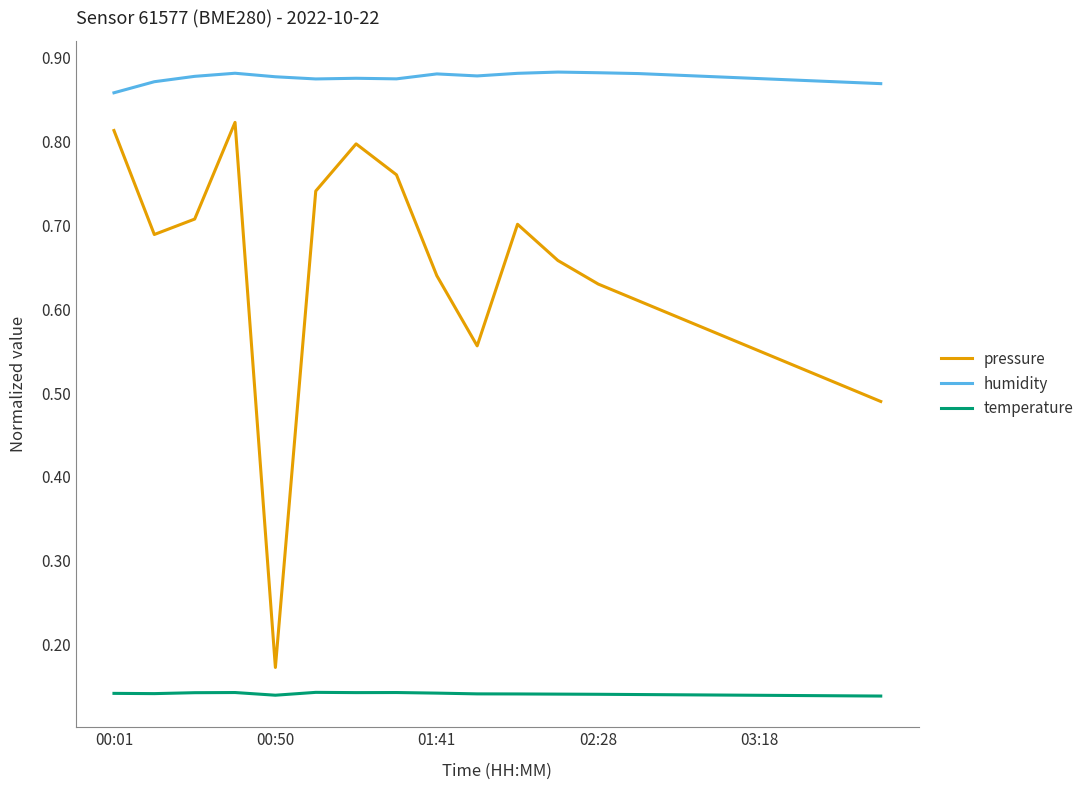

Which series has the largest total across all categories?

humidity